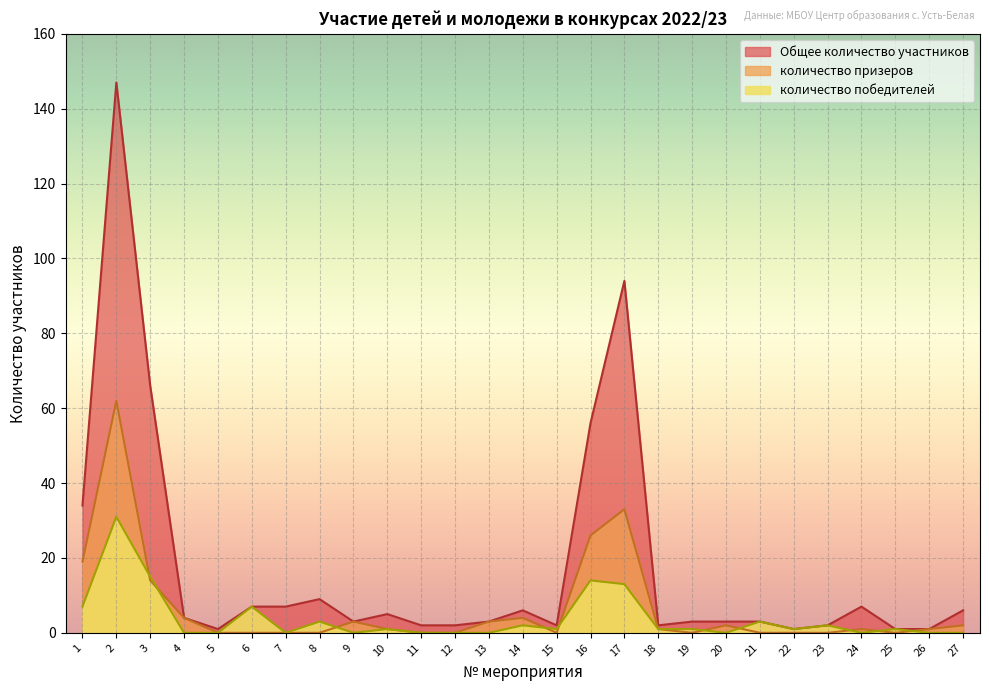

Does the chart display data point markers on the line(s)?

No